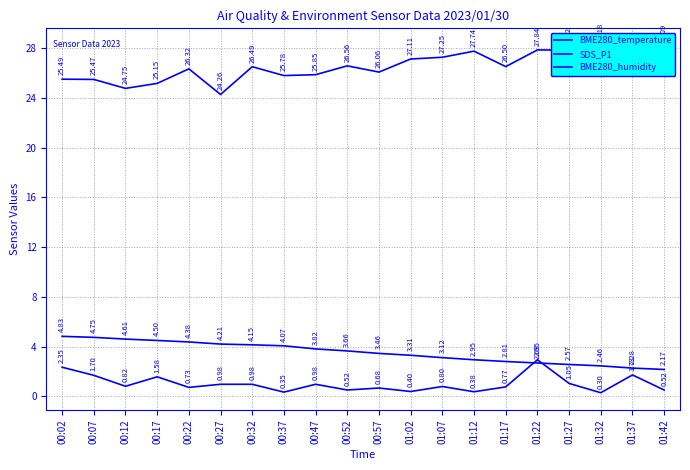

How many lines are shown in the chart?

3